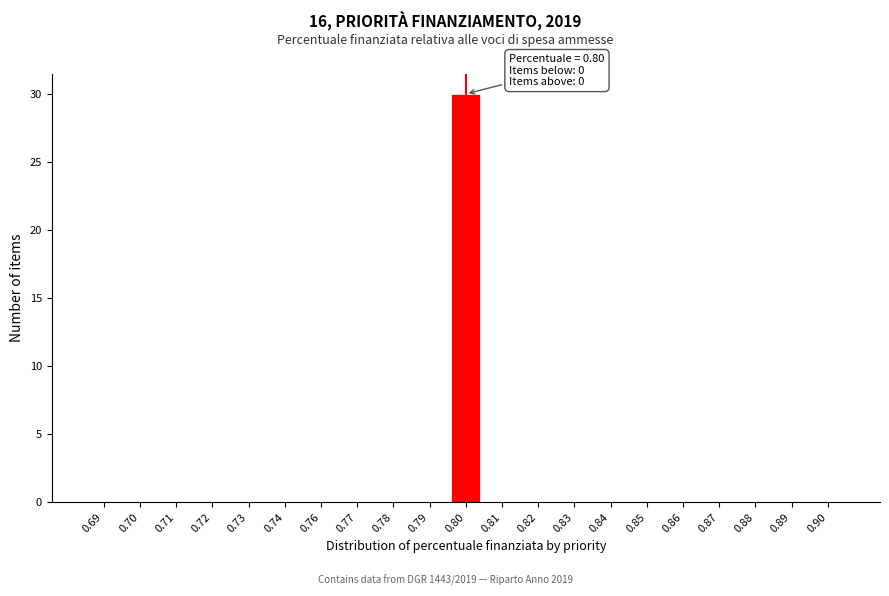

Reading left to right, what are all the values shown in this chart?

0.69=0	0.70=0	0.71=0	0.72=0	0.73=0	0.74=0	0.76=0	0.77=0	0.78=0	0.79=0	0.80=30	0.81=0	0.82=0	0.83=0	0.84=0	0.85=0	0.86=0	0.87=0	0.88=0	0.89=0	0.90=0